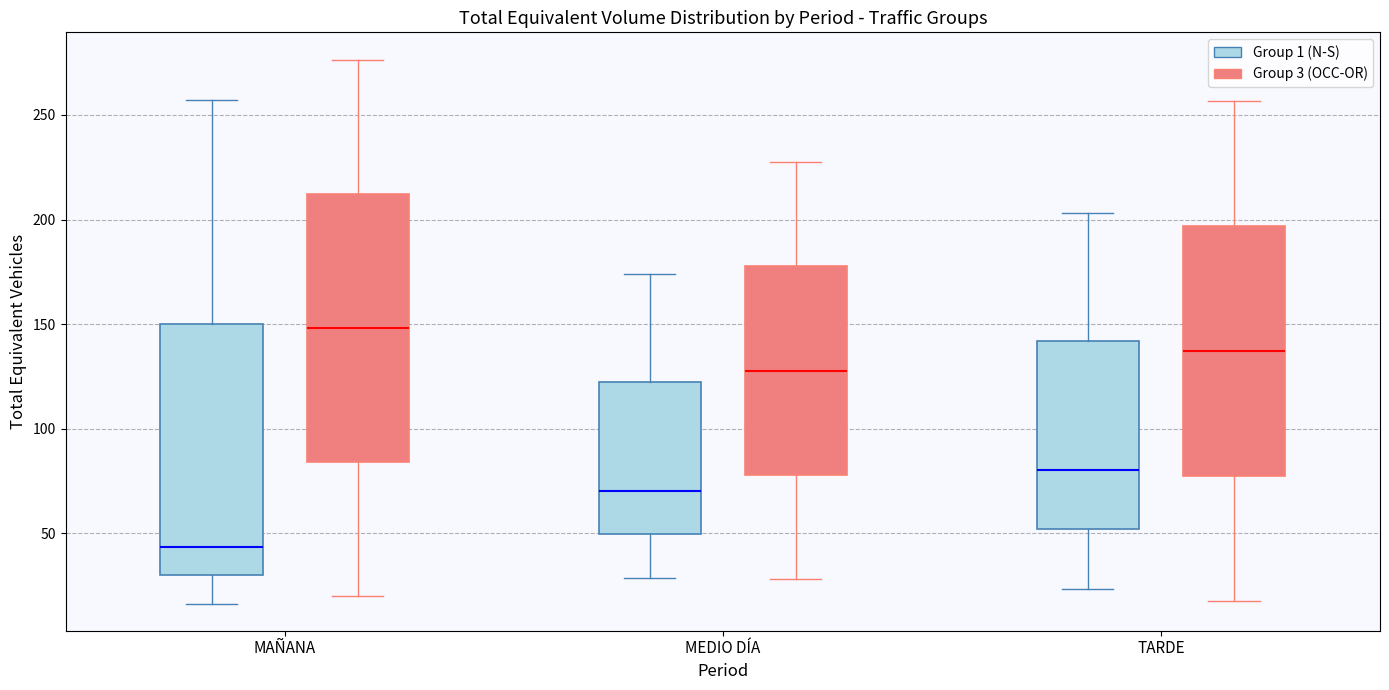

Reading left to right, read every box against the y-axis: the position of its median line, the range the box covers, and the ends of its whiskers. The values are not printed on the chart, so give them approximately, as read against the axis.

MAÑANA (Group 1 (N-S)): median 45, box 30 to 150, whiskers 15 to 255
MAÑANA (Group 3 (OCC-OR)): median 150, box 85 to 210, whiskers 20 to 275
MEDIO DÍA (Group 1 (N-S)): median 70, box 50 to 120, whiskers 30 to 175
MEDIO DÍA (Group 3 (OCC-OR)): median 130, box 80 to 180, whiskers 30 to 230
TARDE (Group 1 (N-S)): median 80, box 50 to 140, whiskers 25 to 205
TARDE (Group 3 (OCC-OR)): median 135, box 75 to 195, whiskers 20 to 255